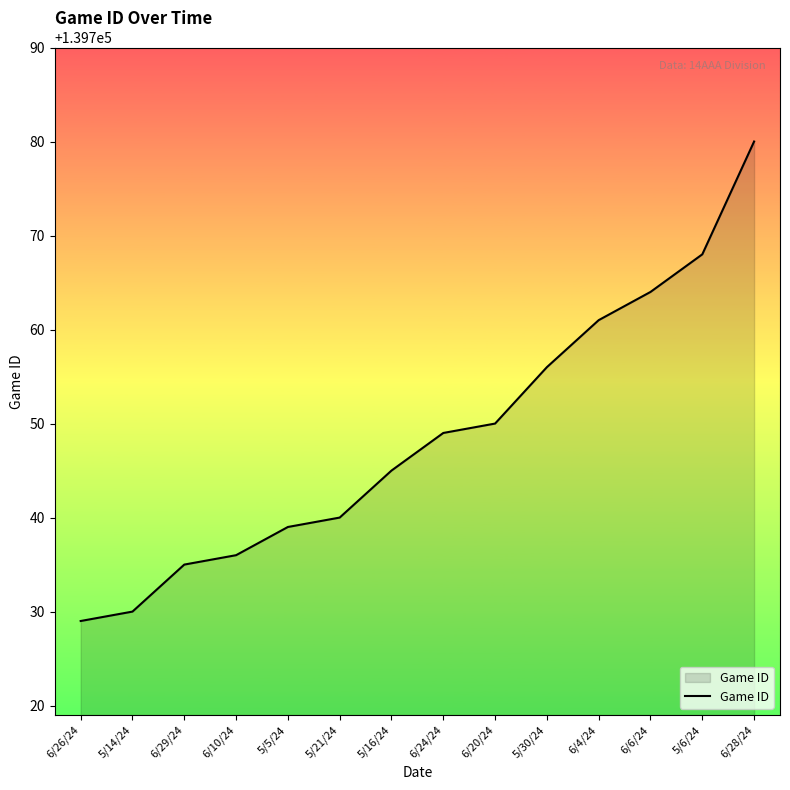

What is the average value?

139749